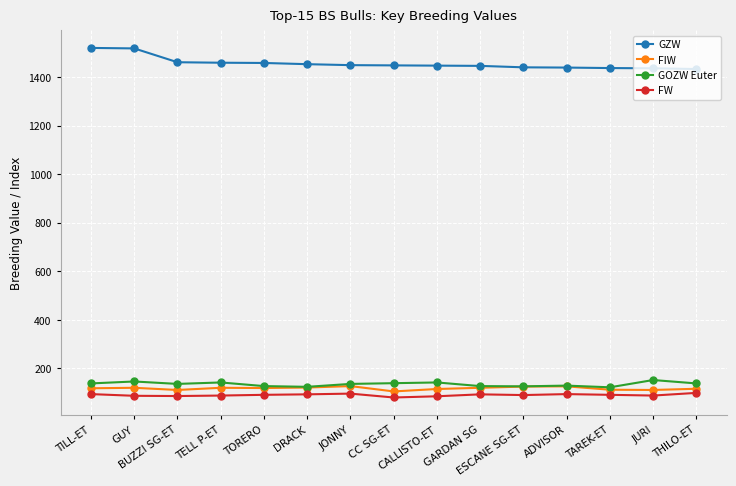

What is the value of the FIW point at the 4th from the left?

120